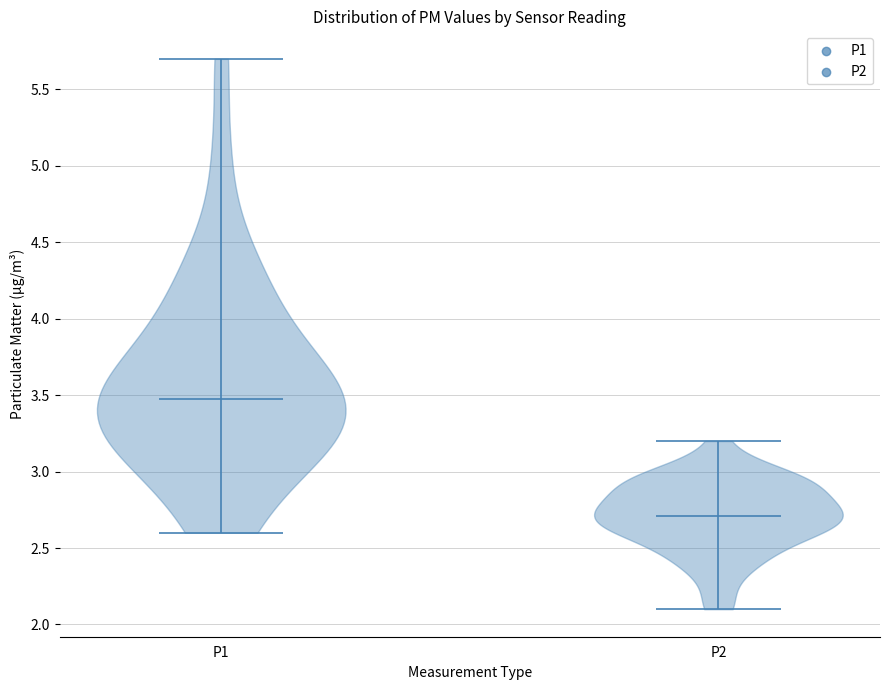

Where does the median line of the violin for P1 sit on the y-axis? The values are not printed on the chart, so give them approximately, as read against the axis.

3.5